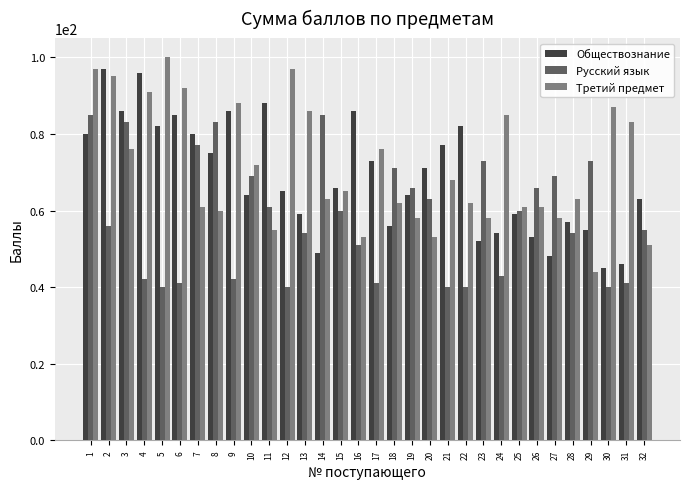

Read the Обществознание value at 28, to the nearest 5.

55